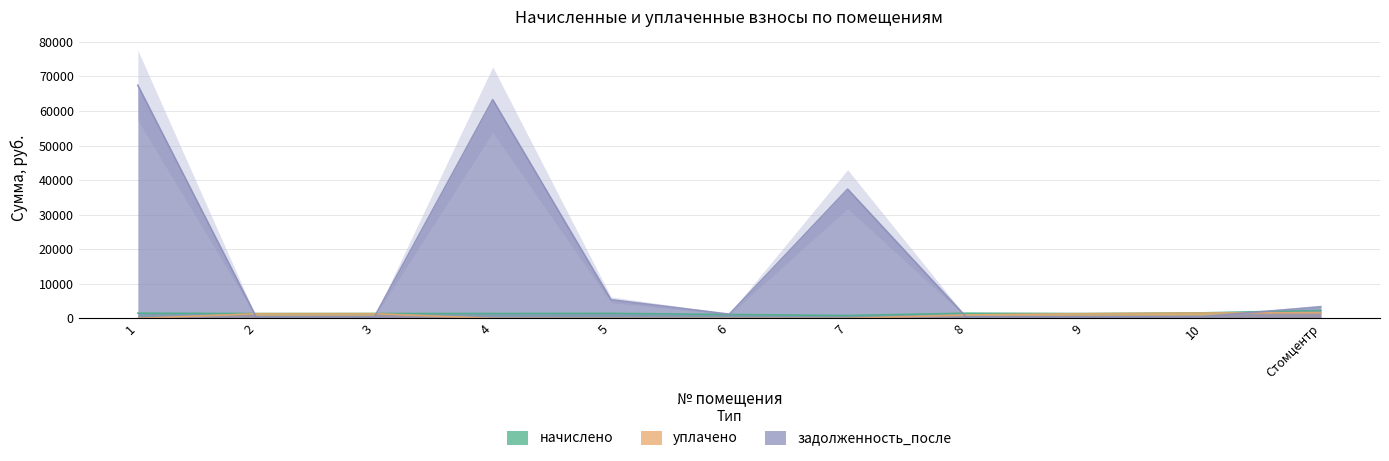

At which category does начислено reach its first local valley?

2